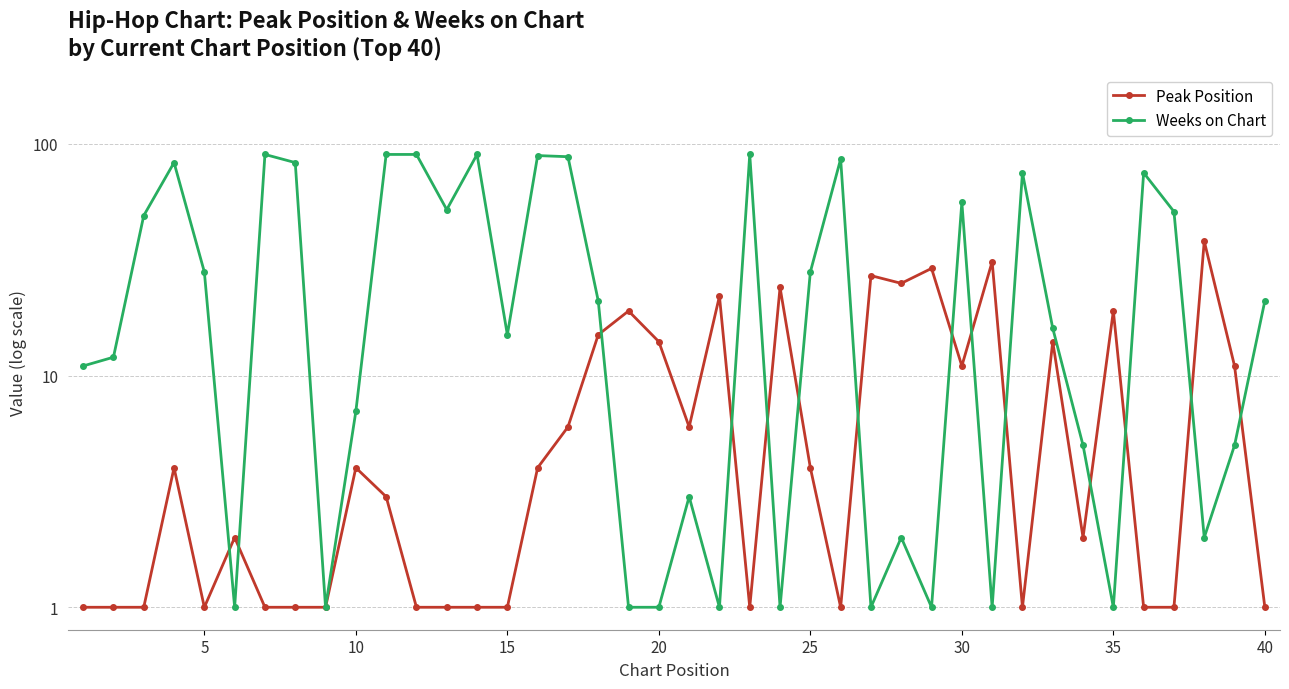

How many intersections are there between Weeks on Chart and Peak Position?

14